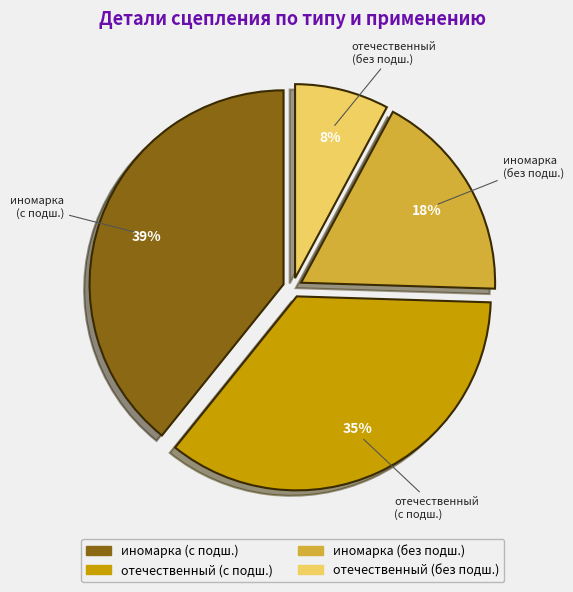

Combined, do отечественный (без подш.) and иномарка (без подш.) account for over 50%?

No